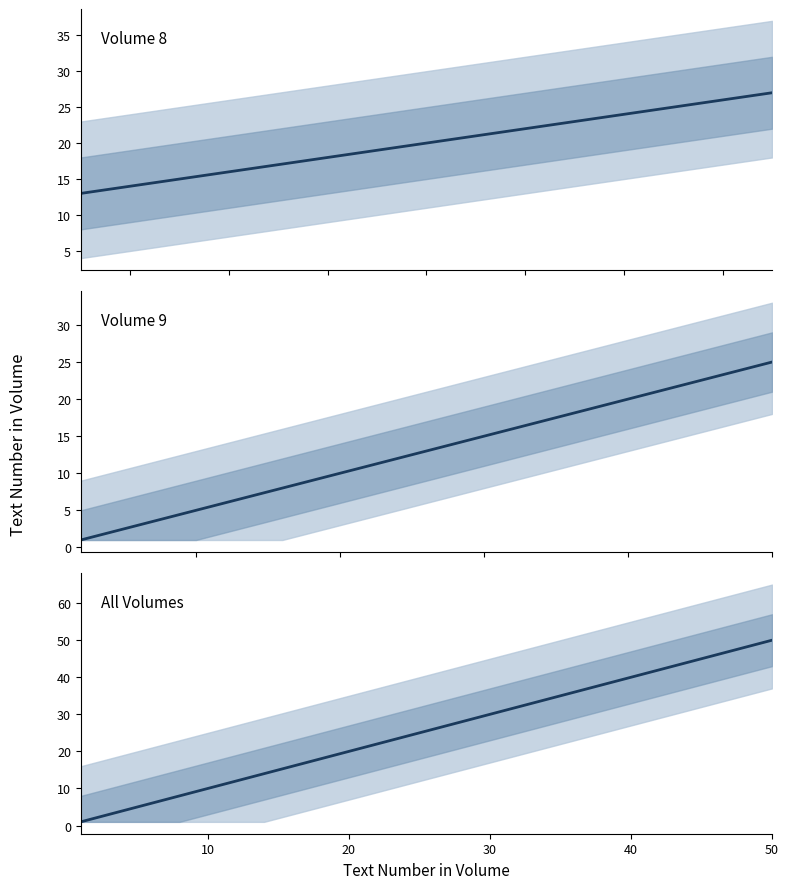

Where is Max text num nearest to the value 26?

10